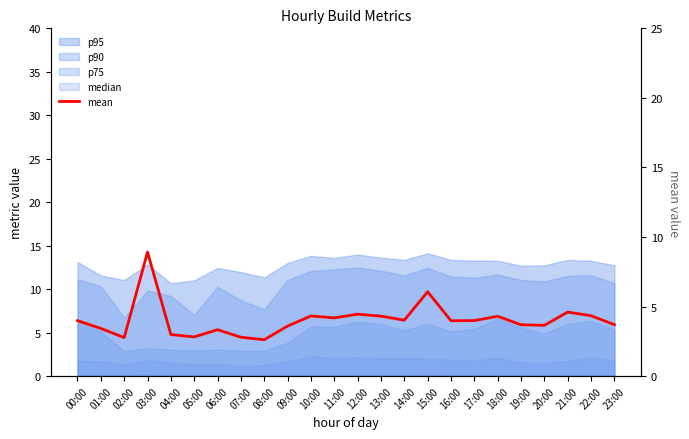

Reading left to right, list all the values displayed in this chart.

4.0	3.4	2.8	8.9	3.0	2.8	3.3	2.8	2.6	3.6	4.3	4.2	4.5	4.3	4.0	6.1	4.0	4.0	4.3	3.7	3.7	4.6	4.3	3.7